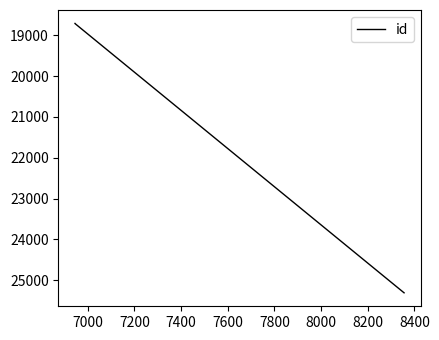

What is the difference between the maximum and second lowest values?

6595